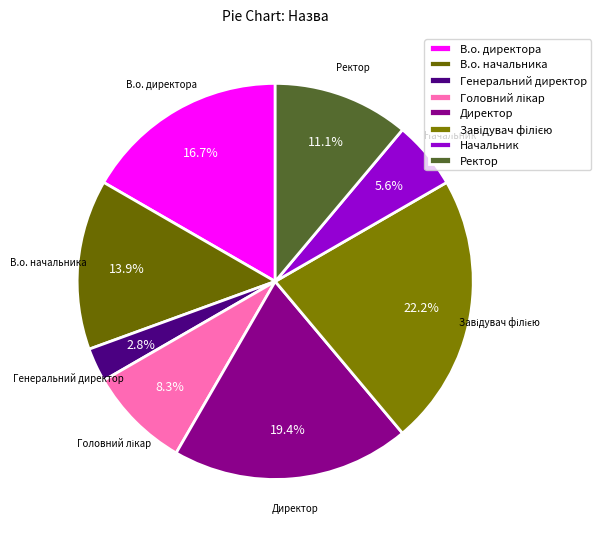

Which slice is the smallest?

Генеральний директор